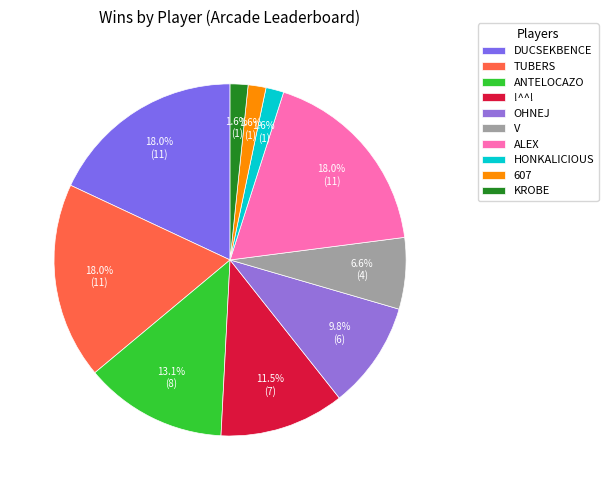

Count the number of slices in the pie.

10